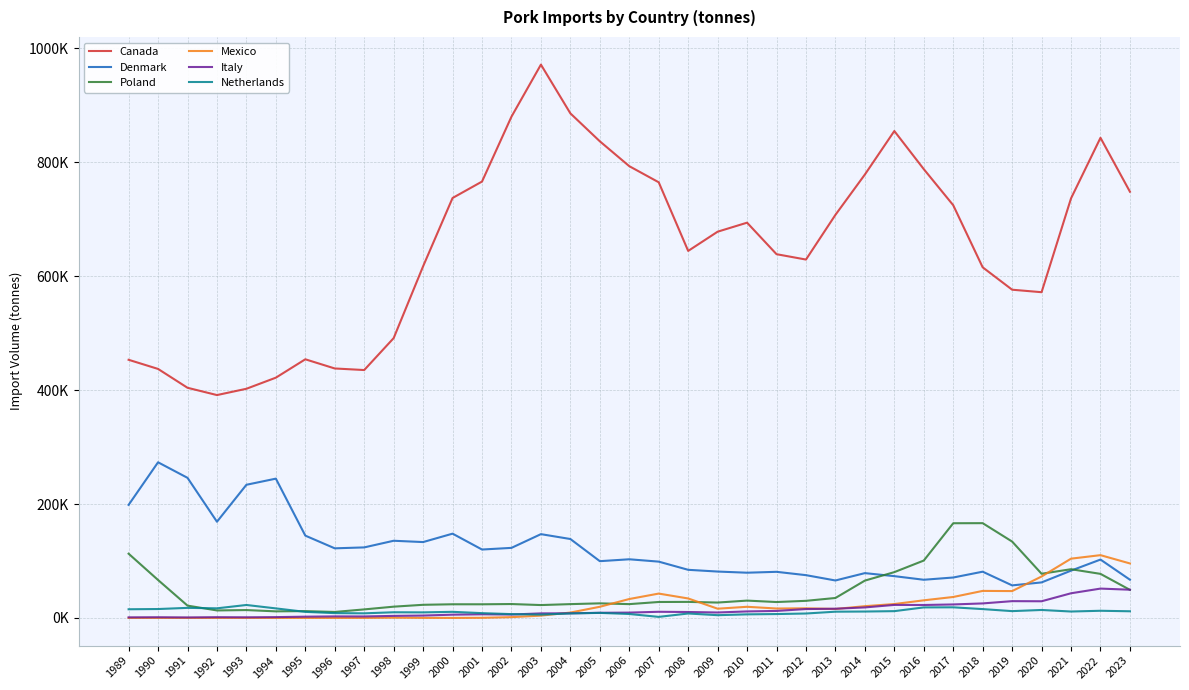

At 1998, list the series in order from smallest to largest.

Mexico, Italy, Netherlands, Poland, Denmark, Canada